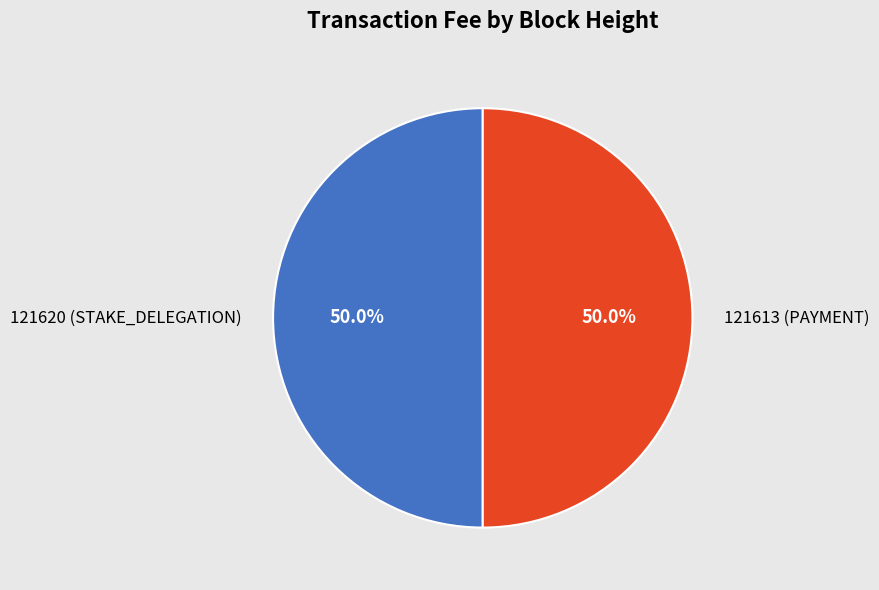

Approximately how many times larger is the value at 121620 (STAKE_DELEGATION) compared to 121613 (PAYMENT)?

1.0